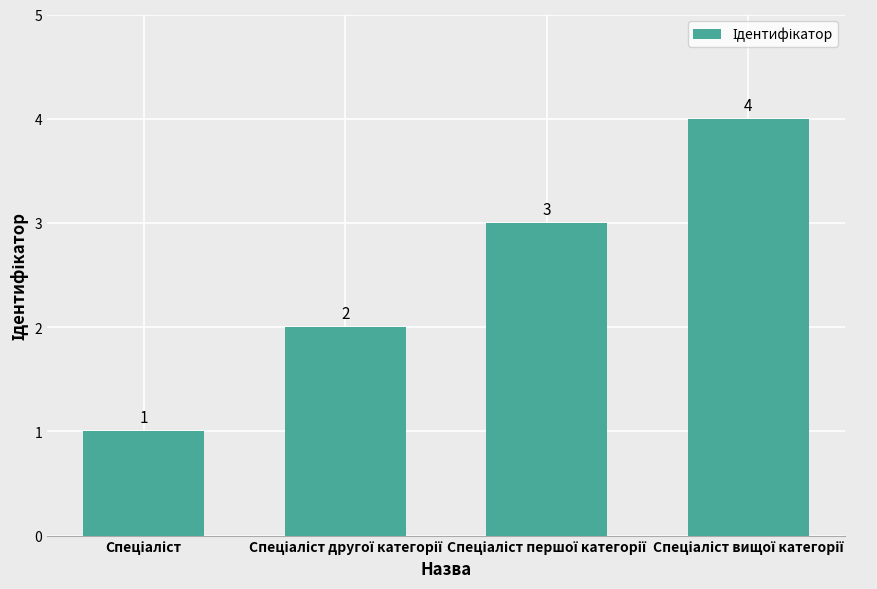

Does the chart contain stacked bars?

No